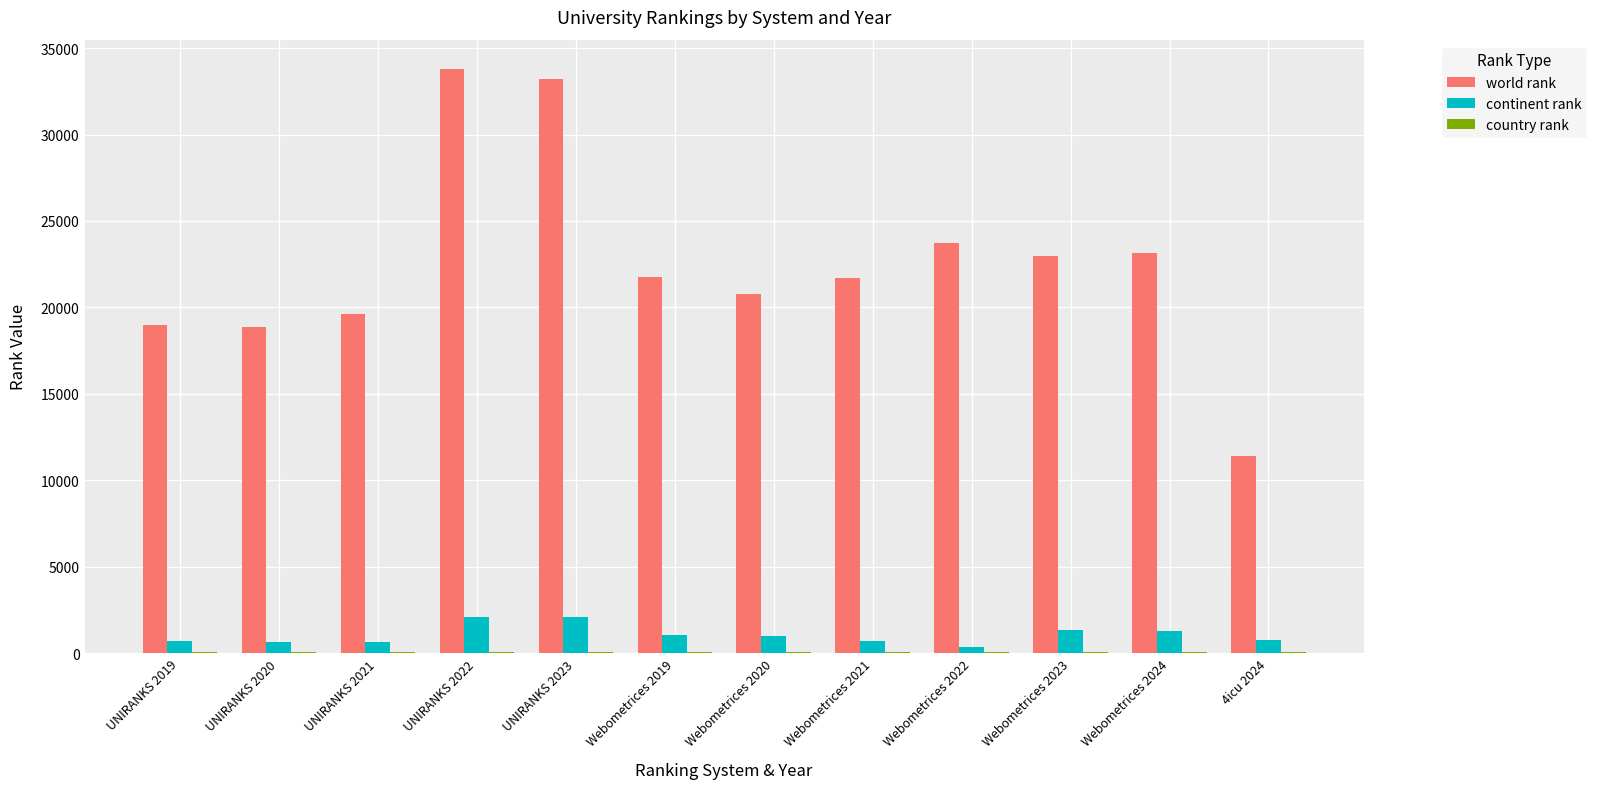

The continent rank series shows 726 at Webometrices 2021. True or false?

True